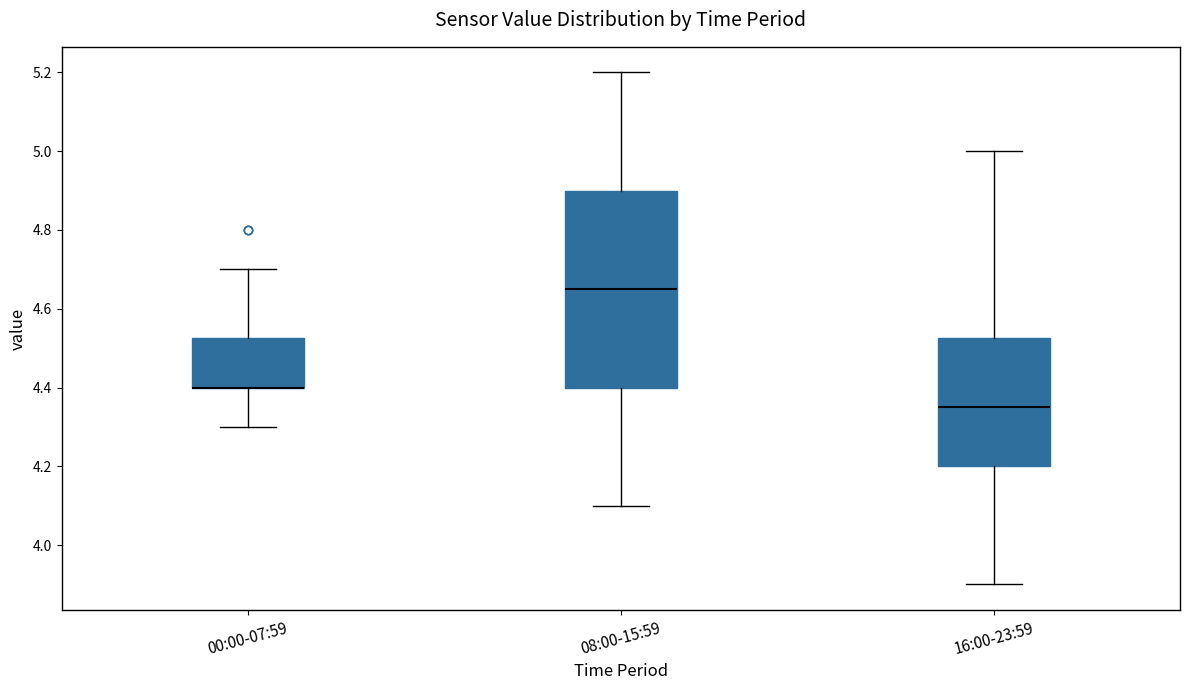

Reading left to right, read every box against the y-axis: the position of its median line, the range the box covers, and the ends of its whiskers. The values are not printed on the chart, so give them approximately, as read against the axis.

00:00-07:59: median 4.40 (drawn on the box's lower edge), box 4.40 to 4.52, whiskers 4.30 to 4.70
08:00-15:59: median 4.66, box 4.40 to 4.90, whiskers 4.10 to 5.20
16:00-23:59: median 4.36, box 4.20 to 4.52, whiskers 3.90 to 5.00